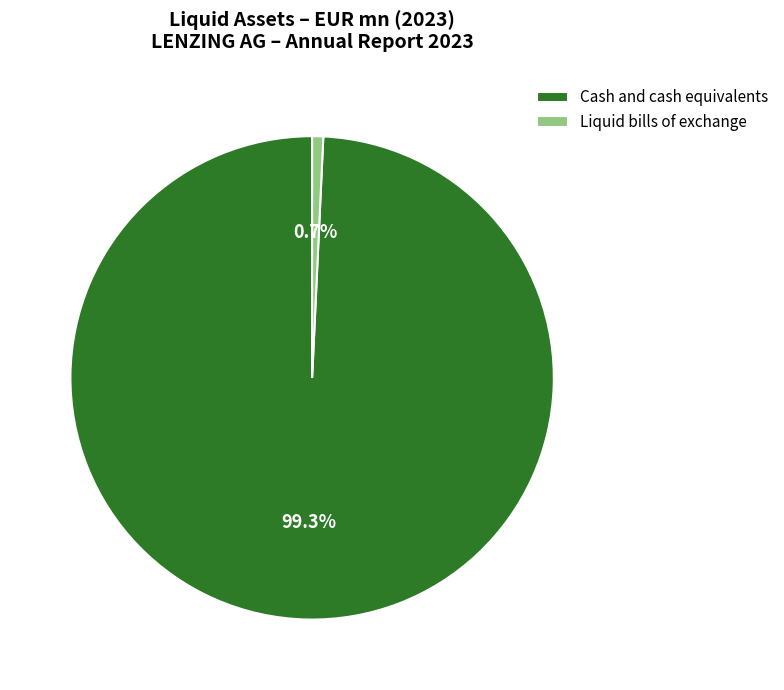

Which has a higher value, Liquid bills of exchange or Cash and cash equivalents?

Cash and cash equivalents